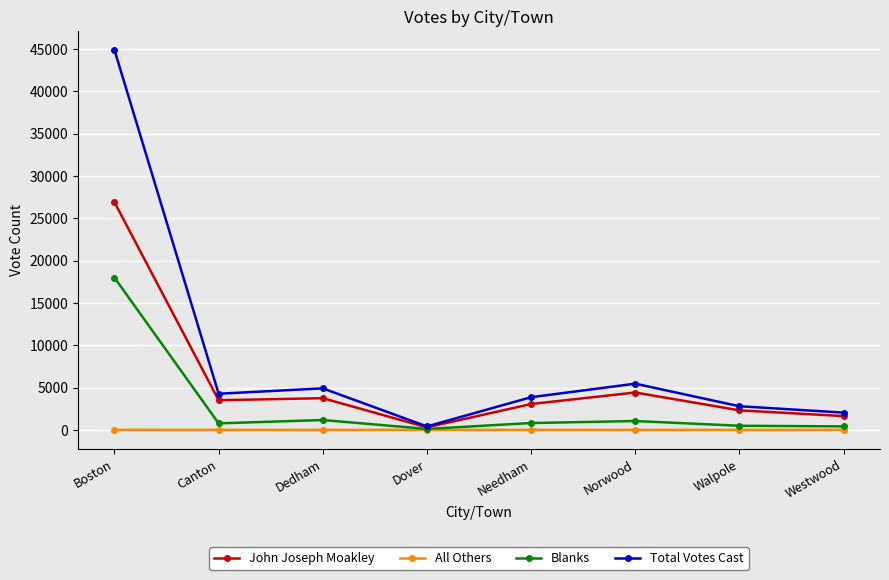

Which category has the lowest value in the Total Votes Cast series?

Dover